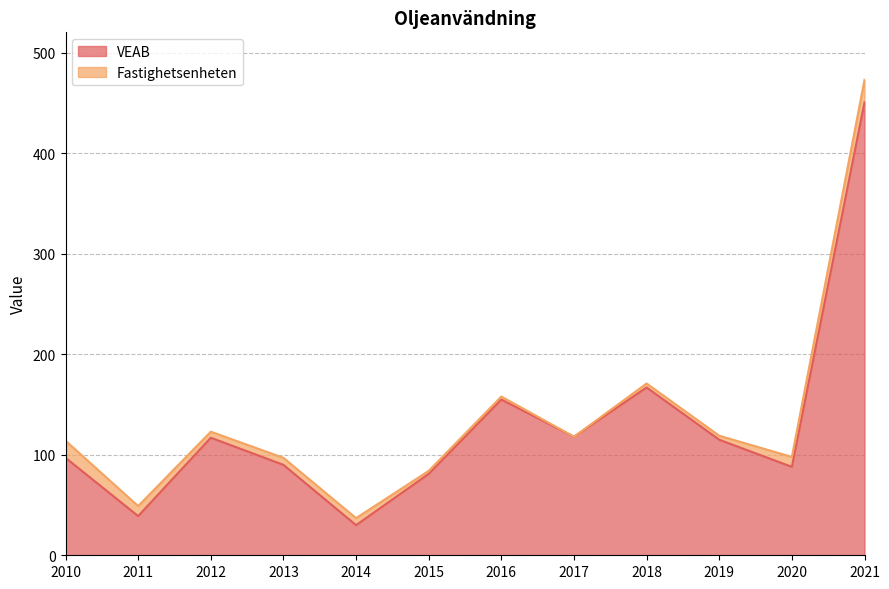

Which category has the highest value across all series?

2021